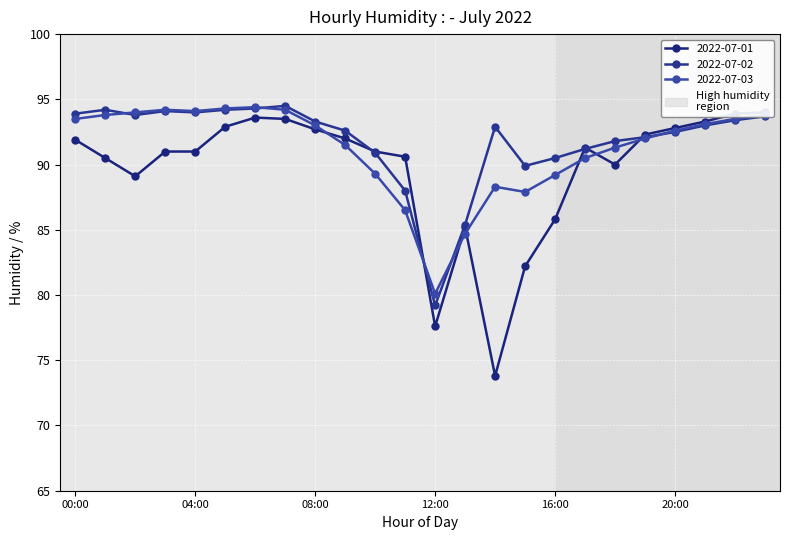

Which series has the largest range (max minus min)?

2022-07-01